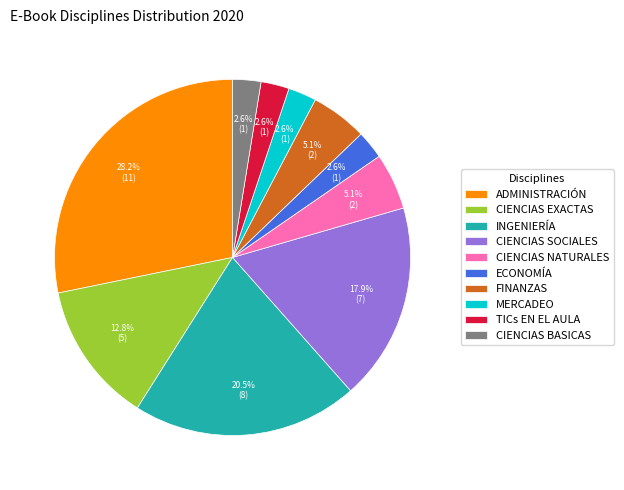

The CIENCIAS EXACTAS slice represents 13% of the pie. True or false?

True